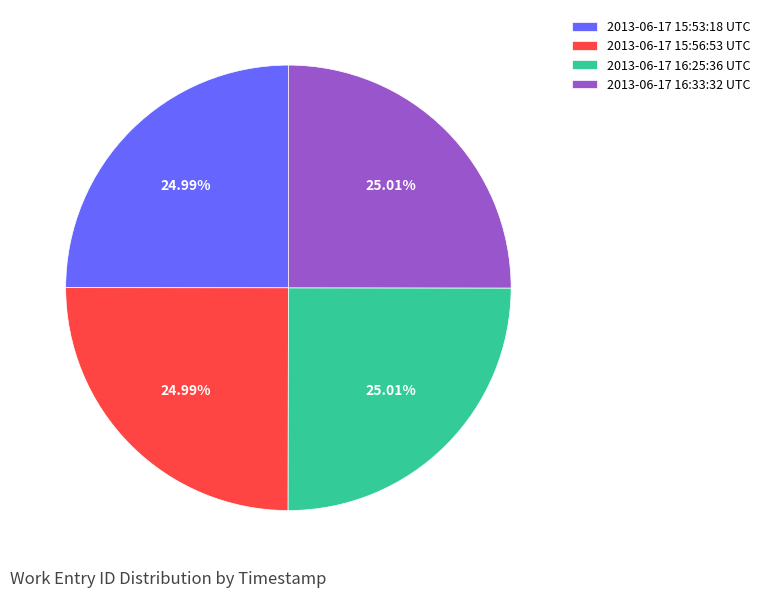

How many slices are in this pie chart?

4